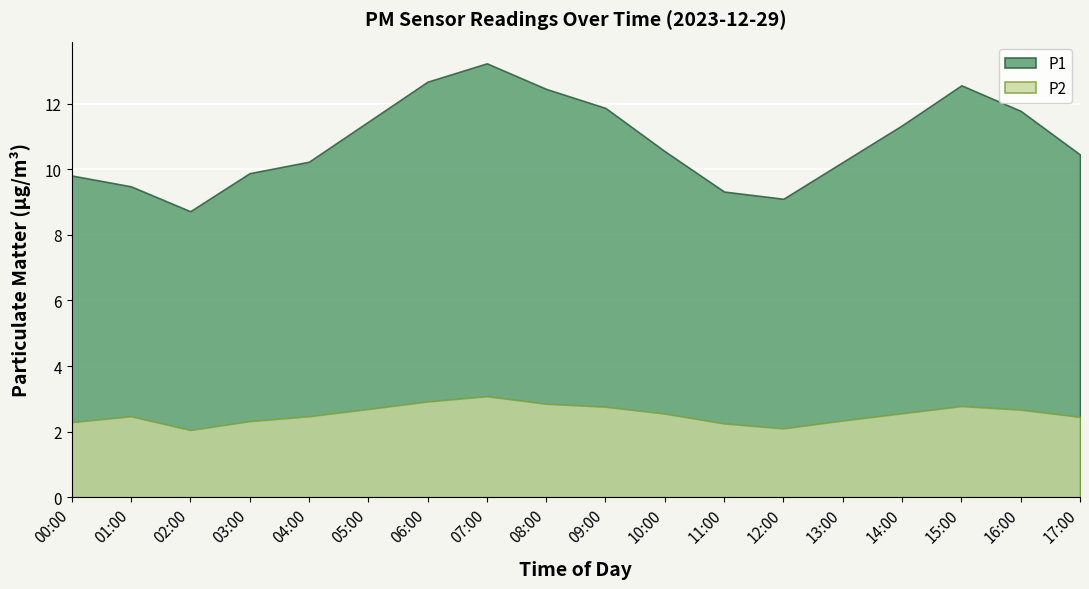

How many lines are shown in the chart?

2